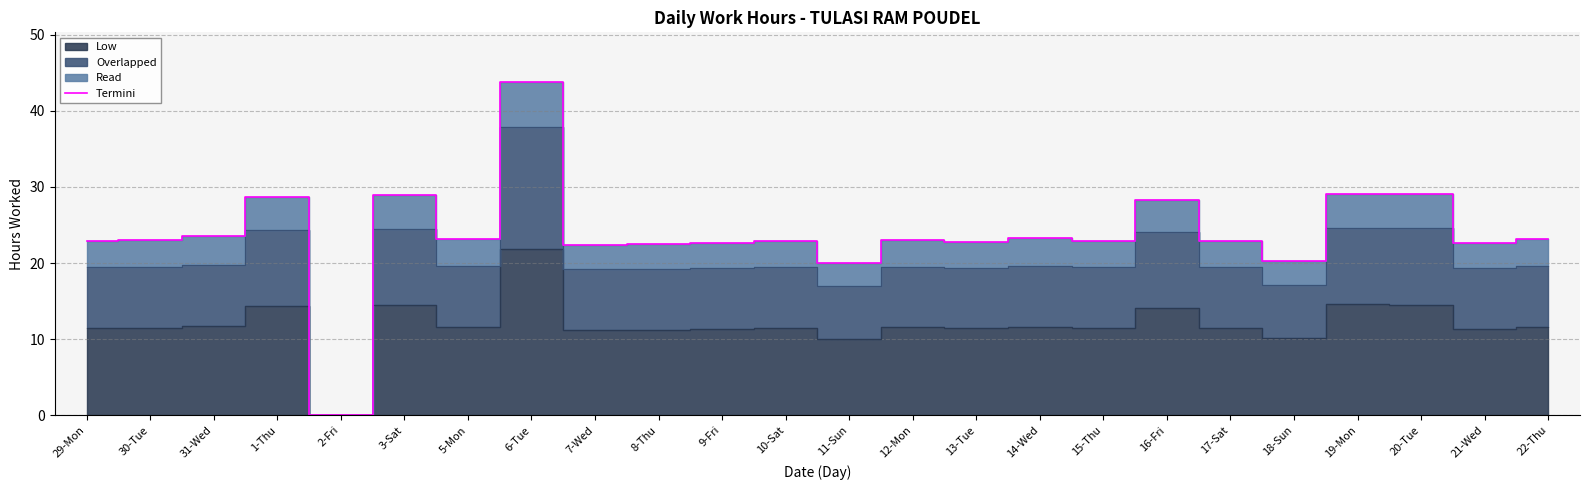

Where is the first local minimum?

2-Fri